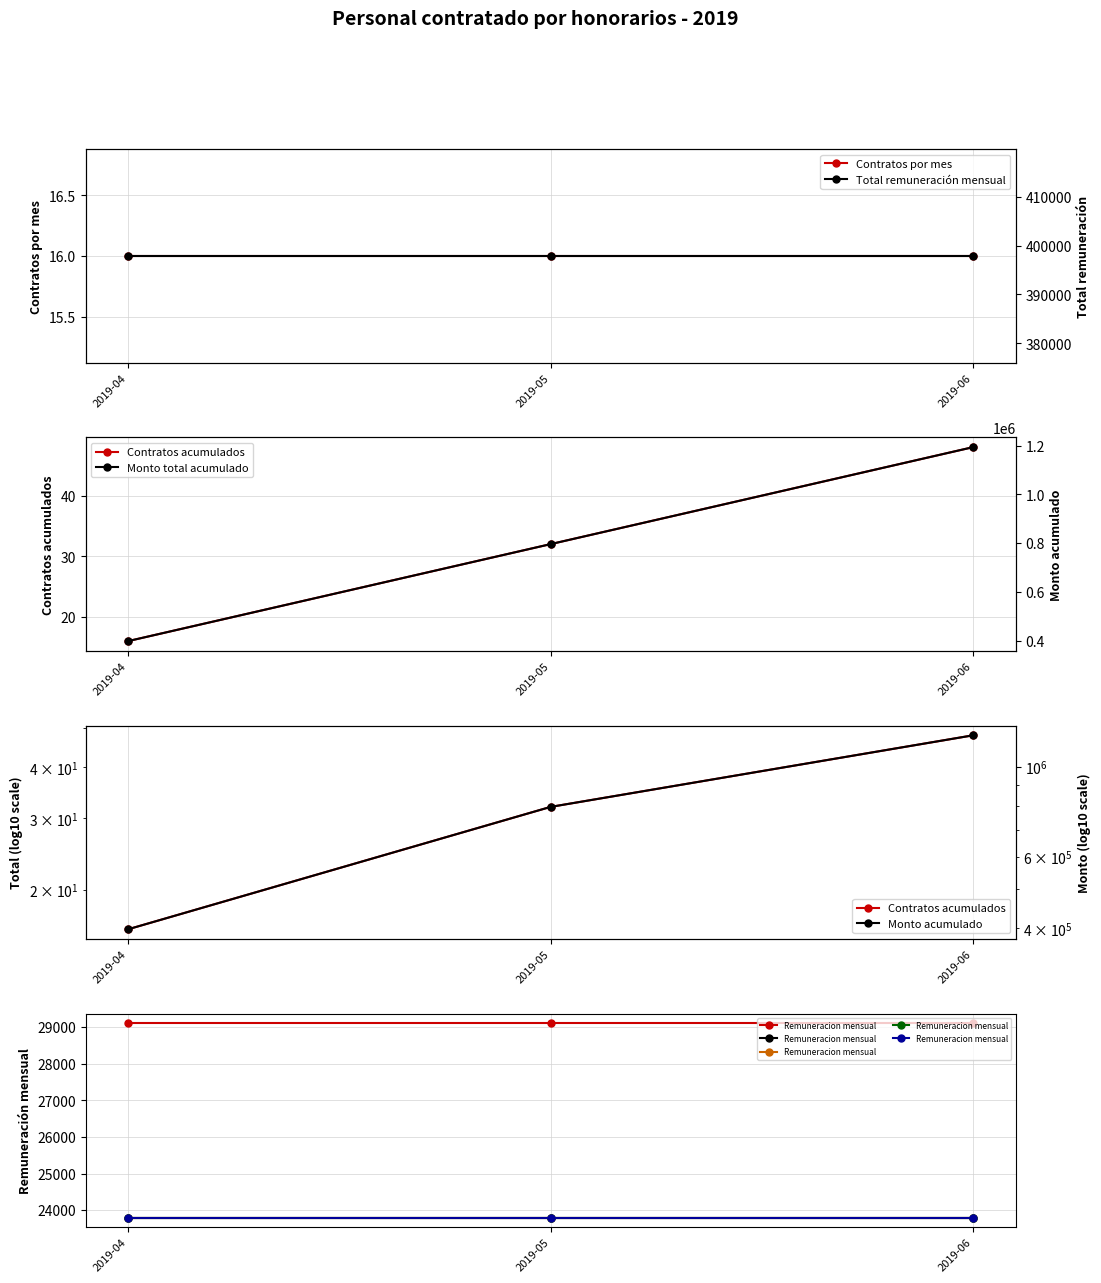

At which category does the chart reach its minimum across all series?

2019-04